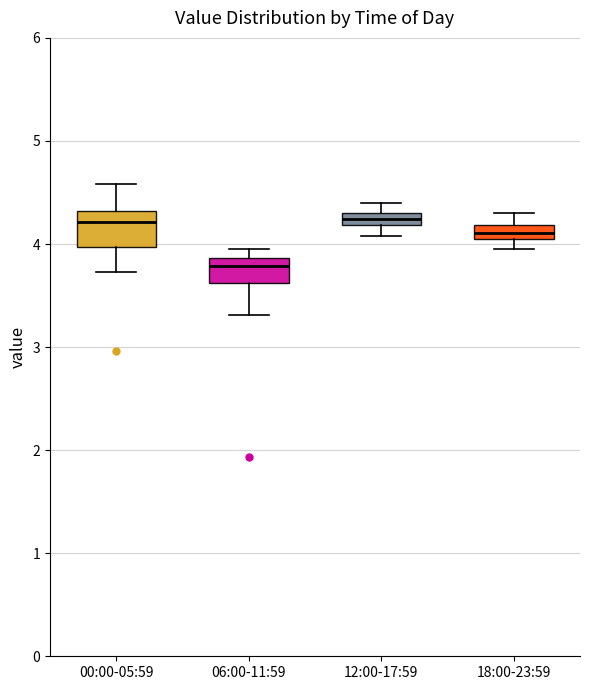

Which box has the lowest median line?

06:00-11:59